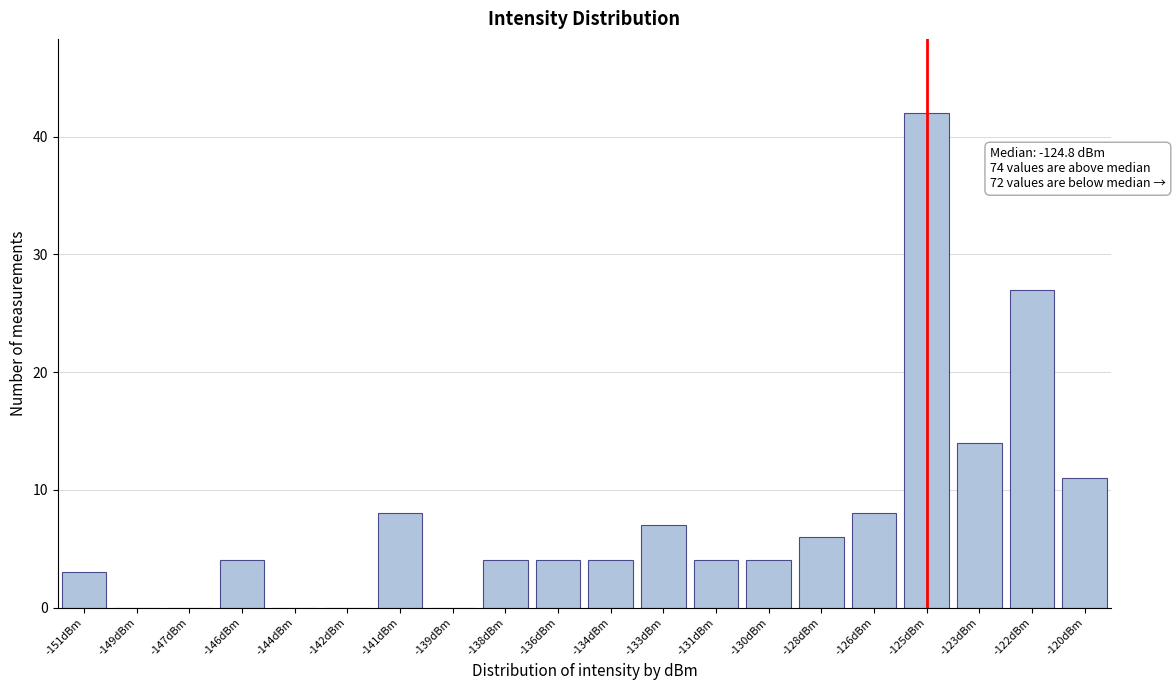

Reading left to right, list all the values displayed in this chart.

-151dBm=3	-149dBm=0	-147dBm=0	-146dBm=4	-144dBm=0	-142dBm=0	-141dBm=8	-139dBm=0	-138dBm=4	-136dBm=4	-134dBm=4	-133dBm=7	-131dBm=4	-130dBm=4	-128dBm=6	-126dBm=8	-125dBm=42	-123dBm=14	-122dBm=27	-120dBm=11